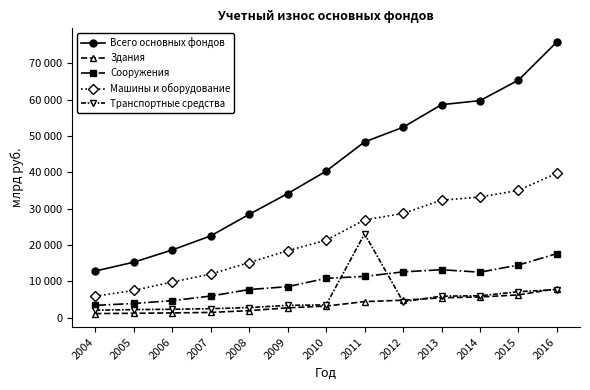

What are all the series names shown in the legend?

Всего основных фондов, Здания, Сооружения, Машины и оборудование, Транспортные средства